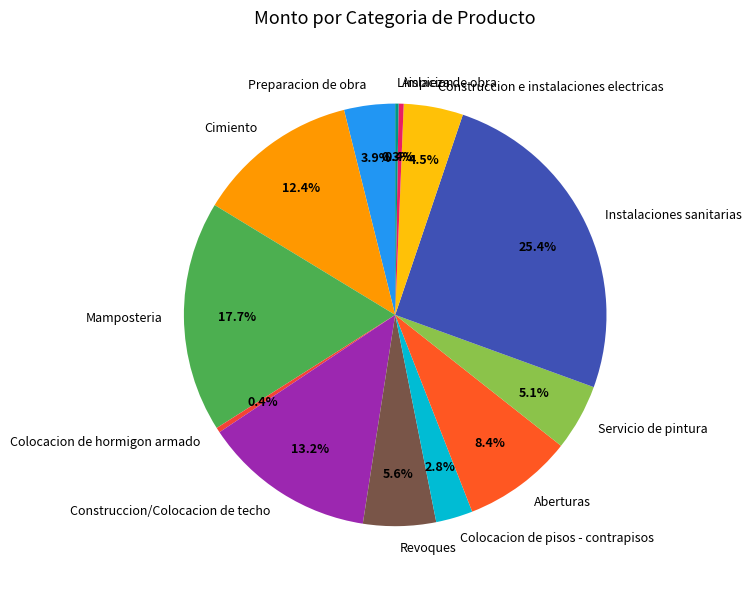

To the nearest percent, what percentage of the pie is Instalaciones sanitarias?

25%